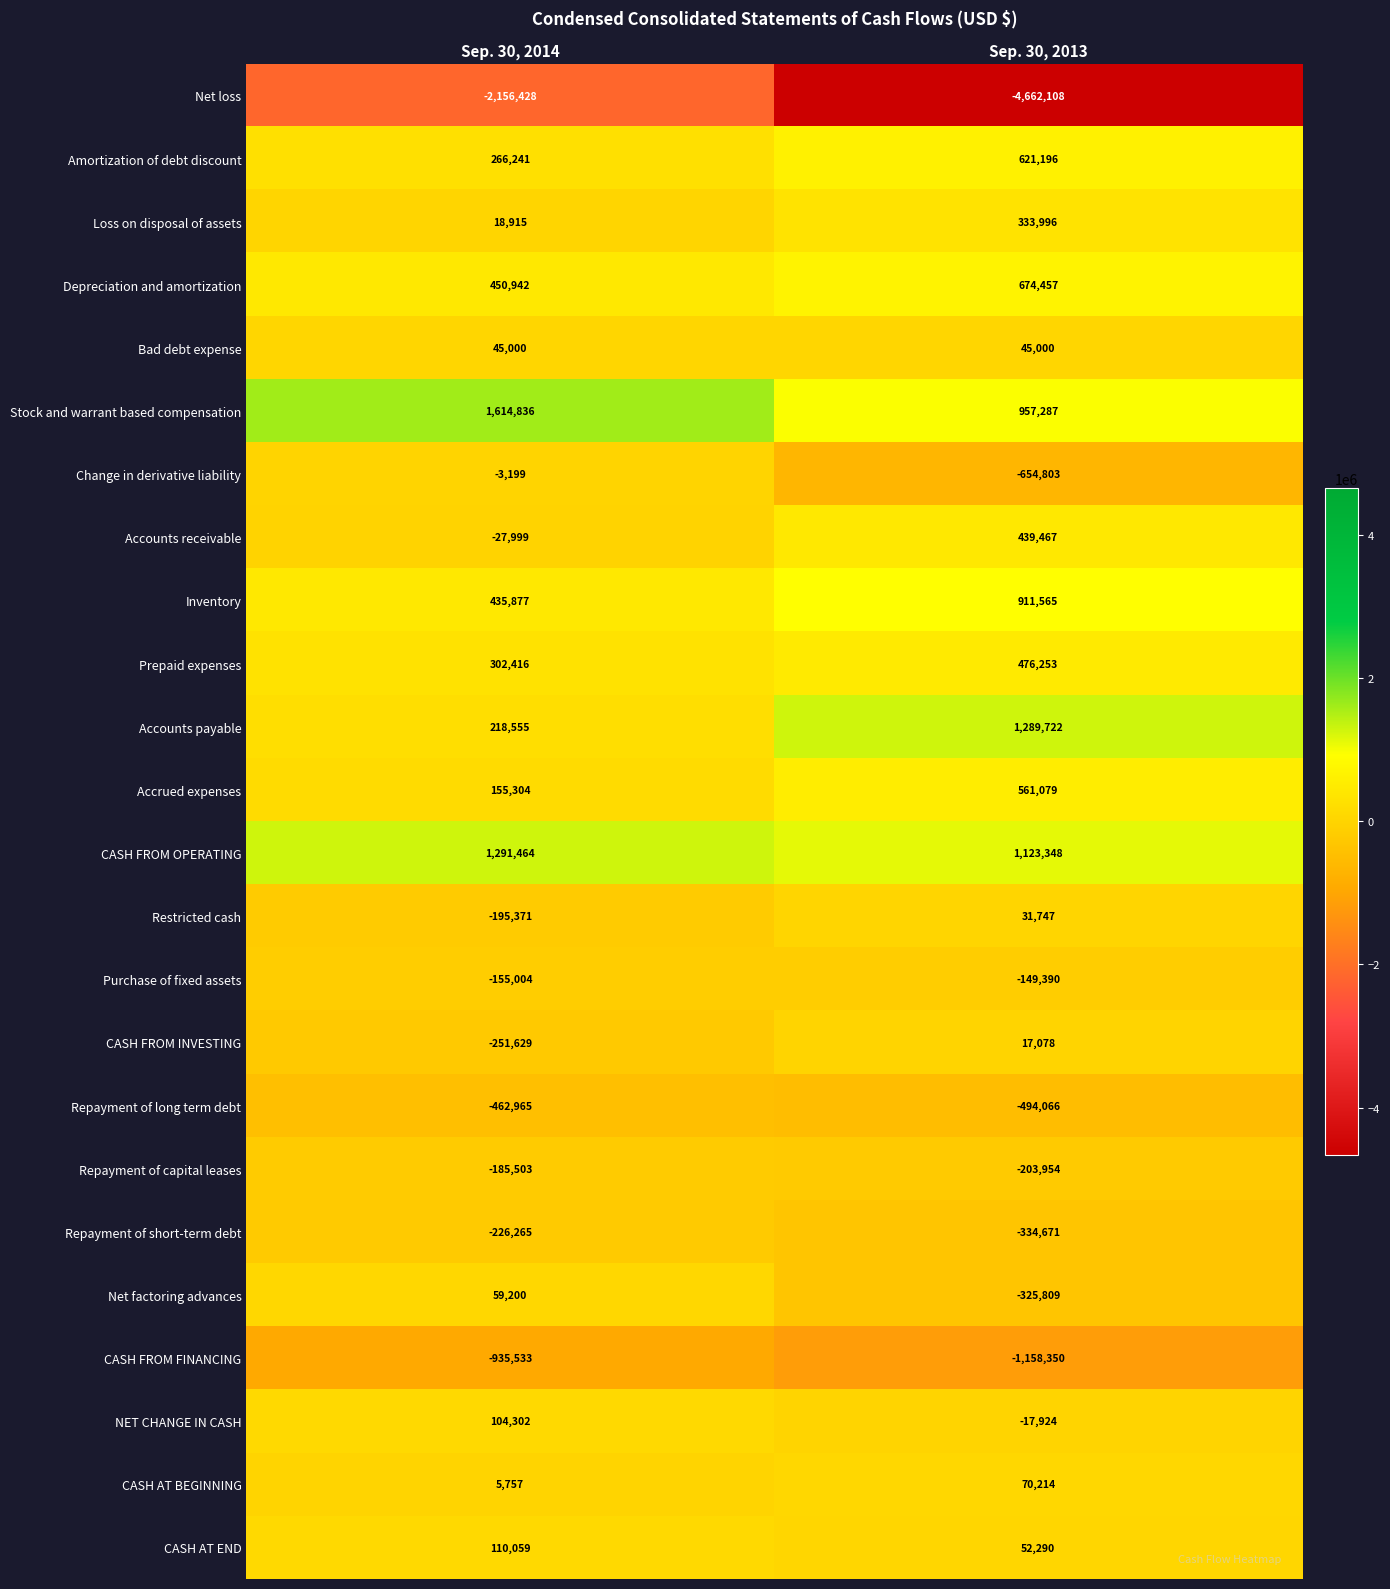

Which series has the largest range (max minus min)?

Net loss